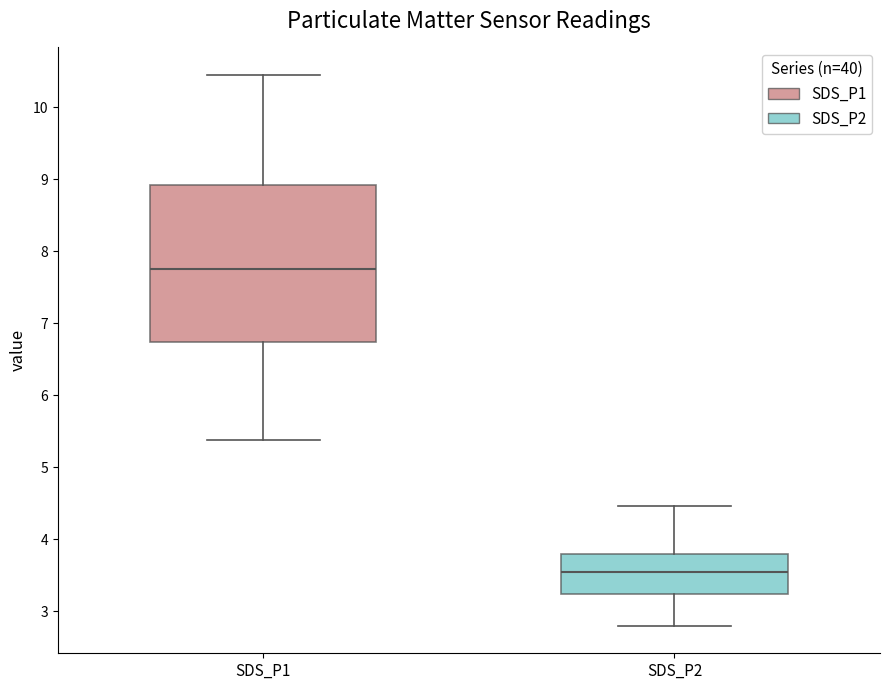

Which box is the tallest, from its lower edge to its upper edge?

SDS_P1